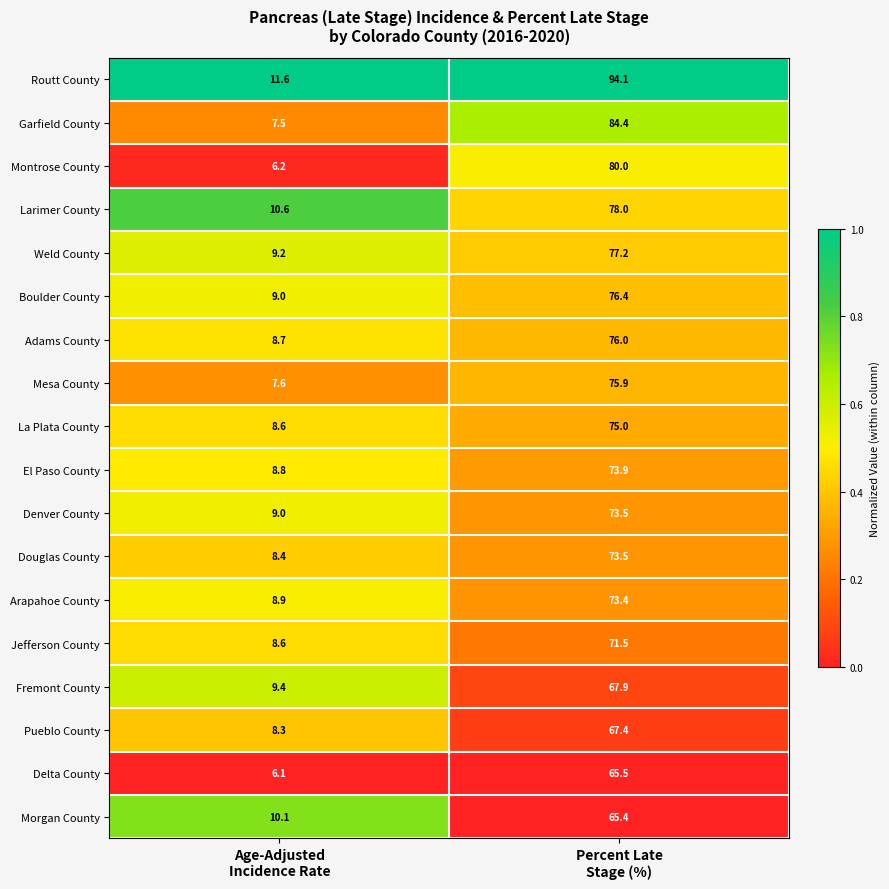

At which category does the chart reach its minimum across all series?

Age-Adjusted
Incidence Rate